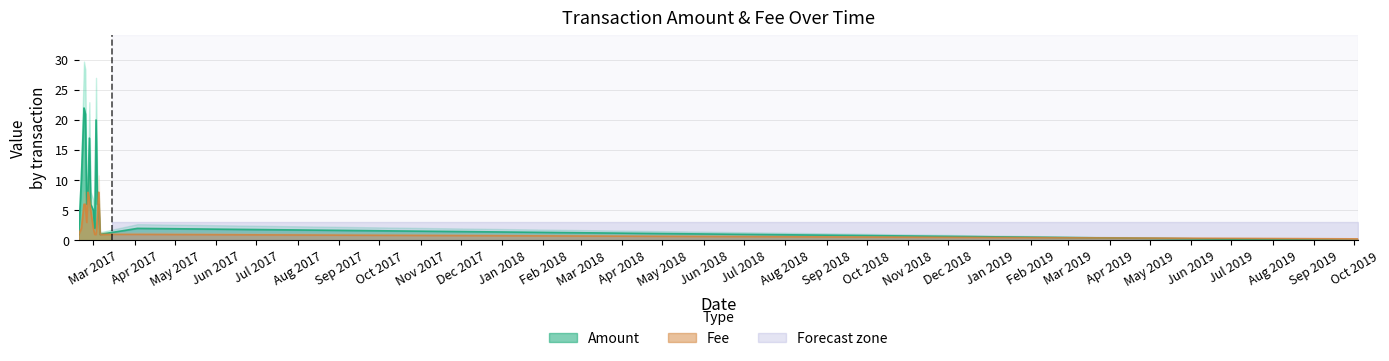

What is the maximum value for Amount?

22.0